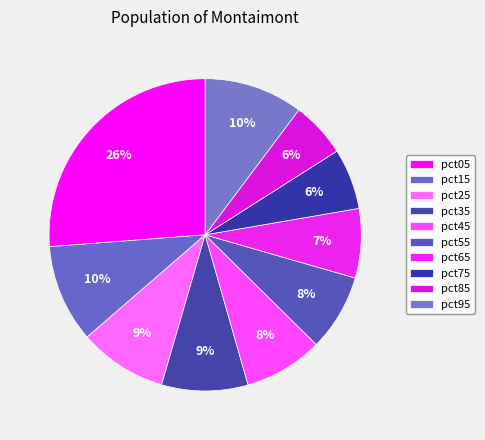

Count the number of slices in the pie.

10